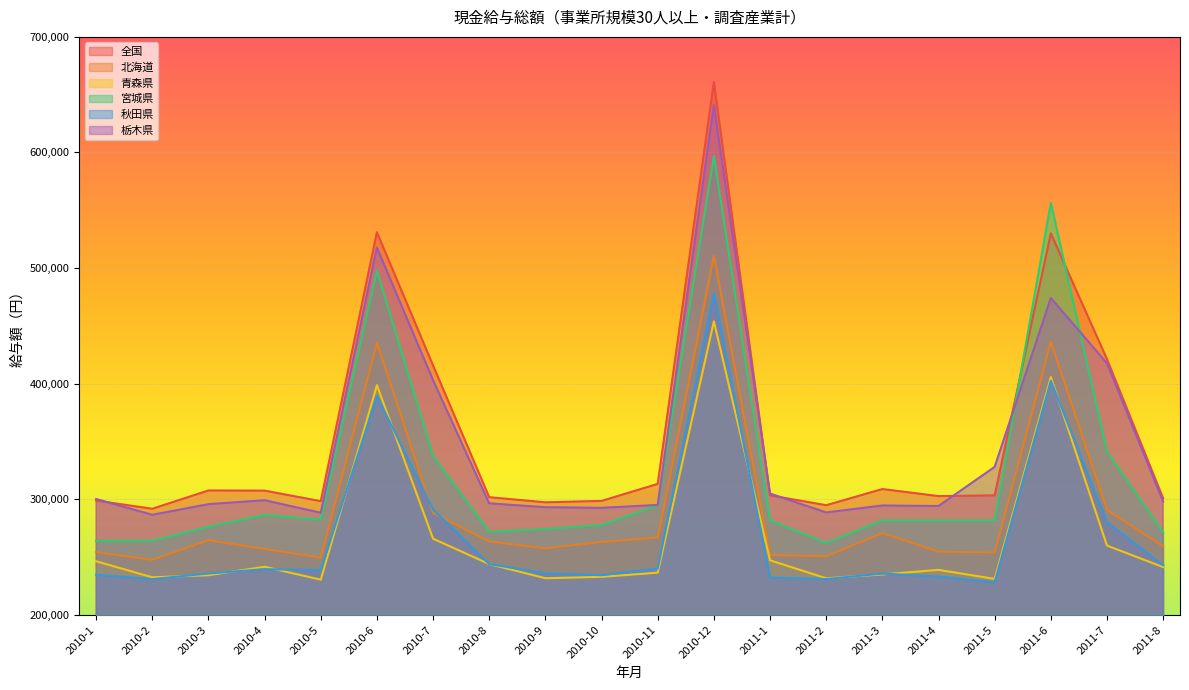

How many values in the 全国 series are below 303301?

10